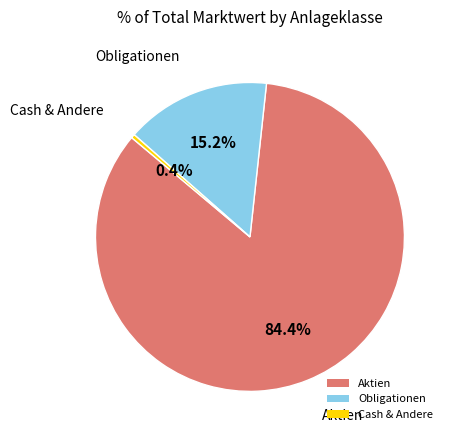

To the nearest percent, what is the average slice percentage?

33%